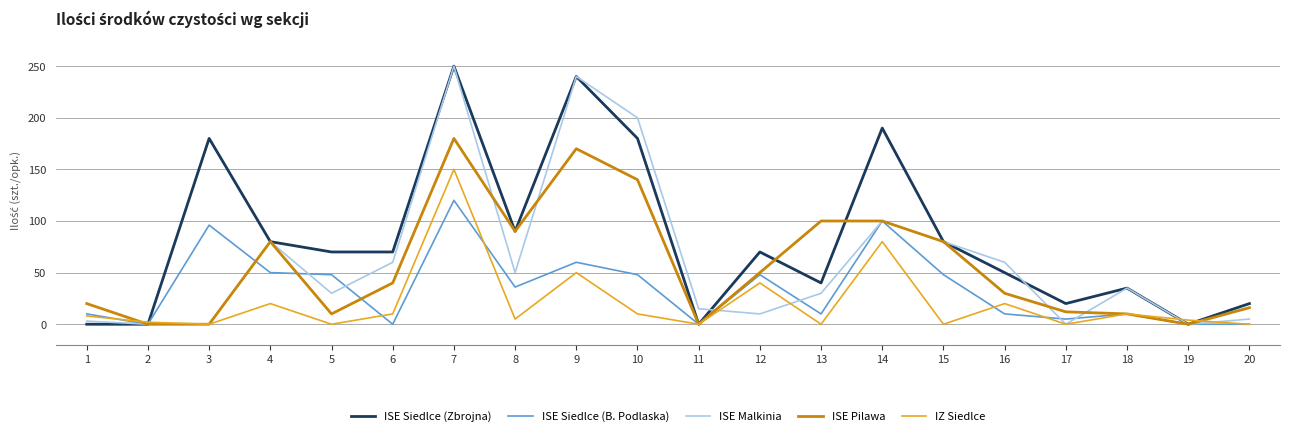

What is the highest value of the ISE Siedlce (Zbrojna) series?

250